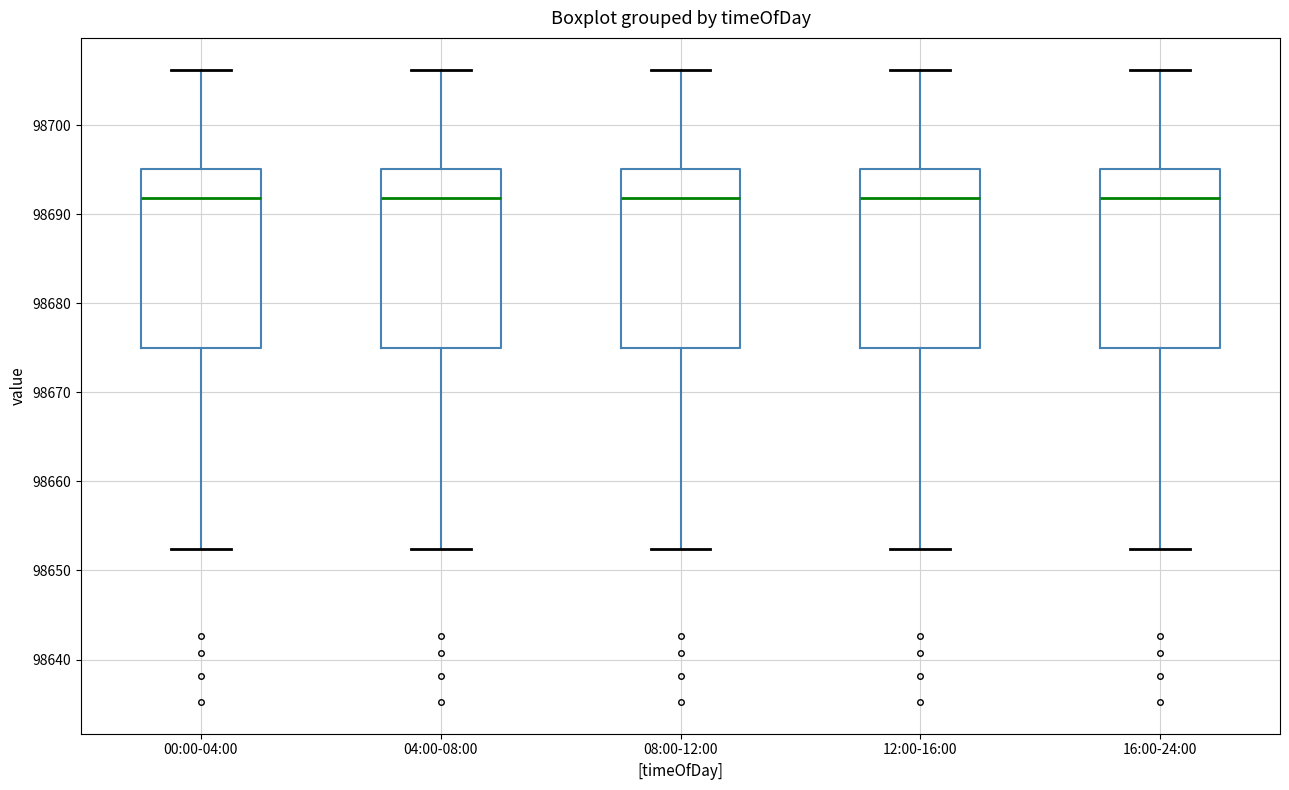

Reading left to right, read every box against the y-axis: the position of its median line, the range the box covers, and the ends of its whiskers. The values are not printed on the chart, so give them approximately, as read against the axis.

00:00-04:00: median 98692, box 98675 to 98695, whiskers 98652 to 98706
04:00-08:00: median 98692, box 98675 to 98695, whiskers 98652 to 98706
08:00-12:00: median 98692, box 98675 to 98695, whiskers 98652 to 98706
12:00-16:00: median 98692, box 98675 to 98695, whiskers 98652 to 98706
16:00-24:00: median 98692, box 98675 to 98695, whiskers 98652 to 98706